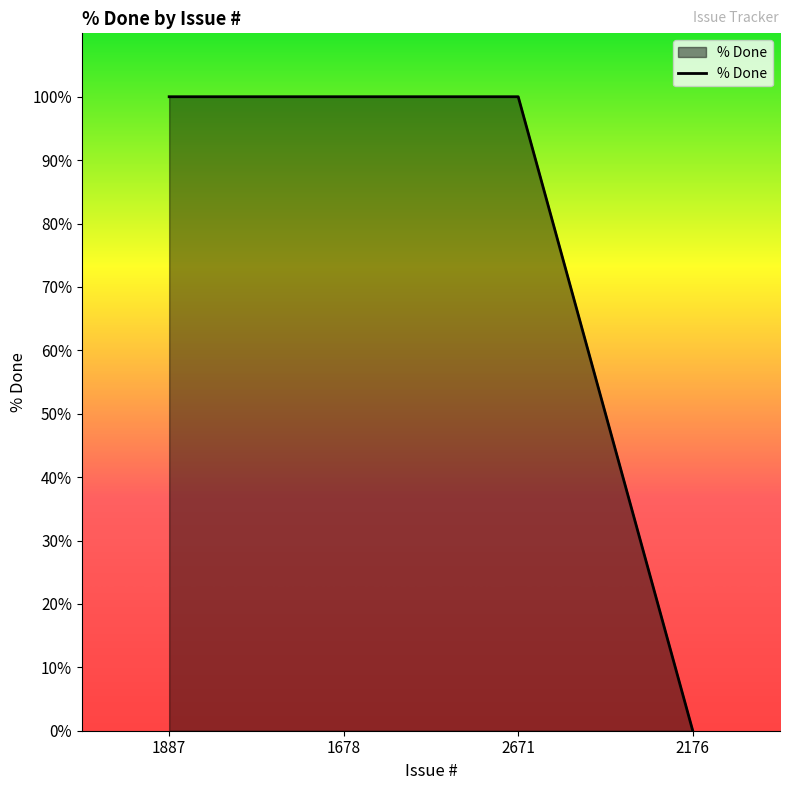

What position from the right is 2671?

2